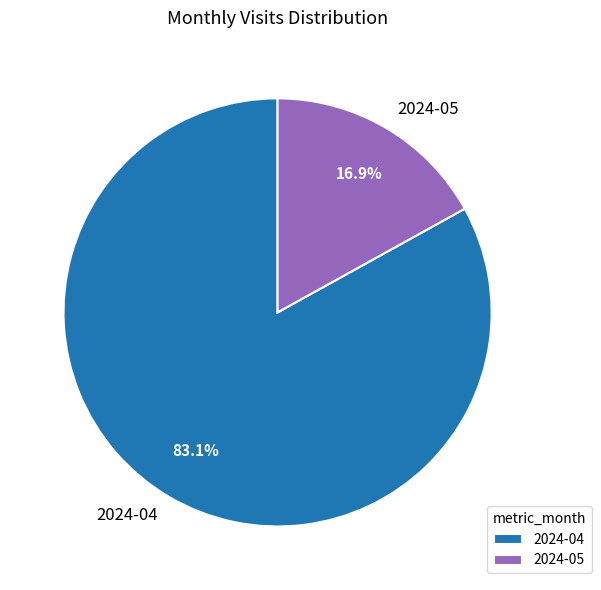

To the nearest percent, what percentage of the pie is 2024-04?

83%